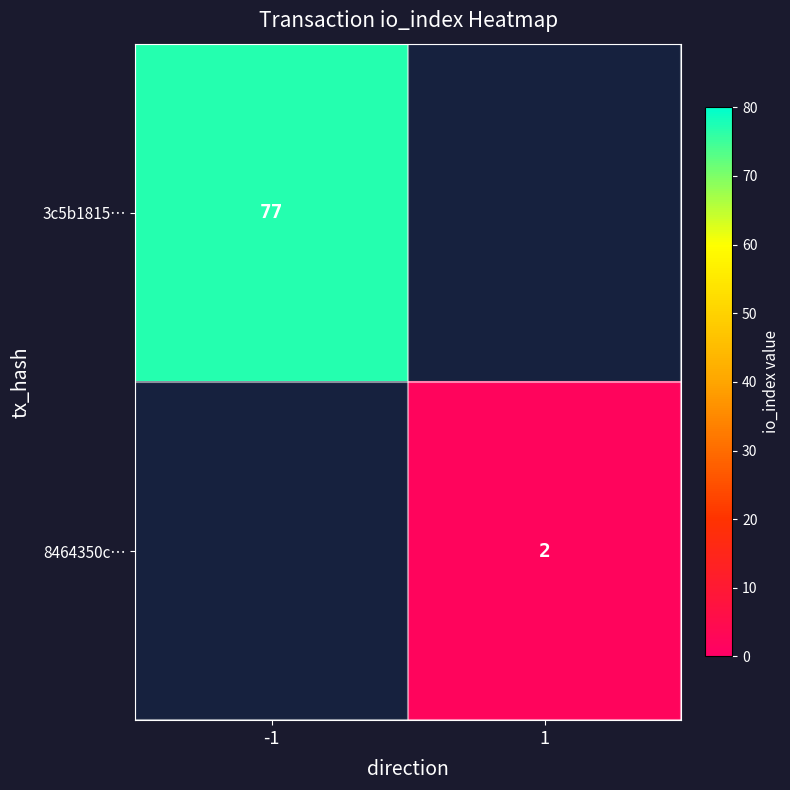

At how many categories does at least one series exceed 29?

1